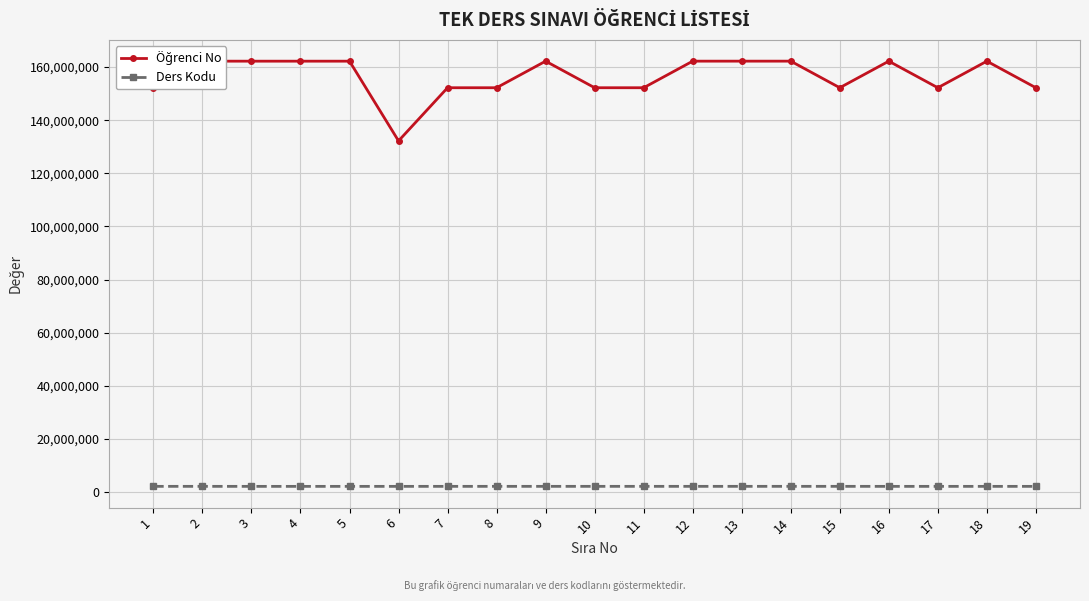

At how many categories does at least one series exceed 141360441?

18